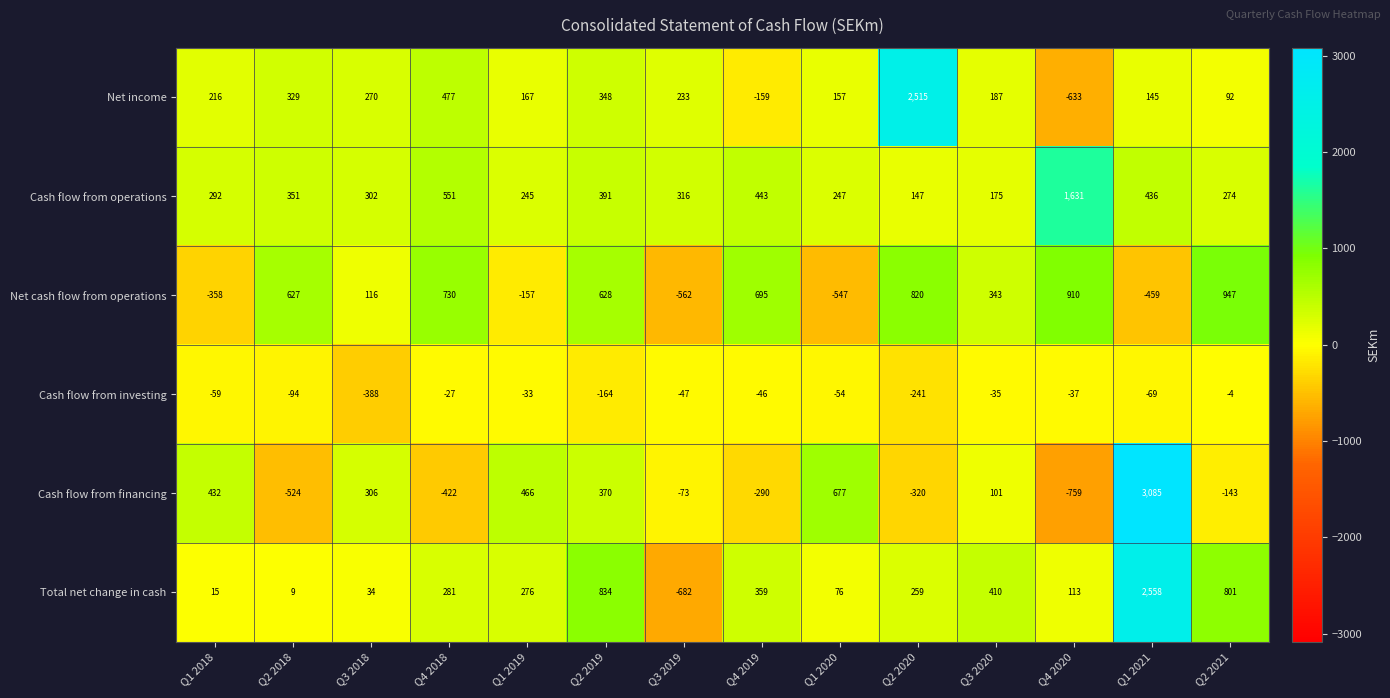

Count the number of data series in this chart.

6